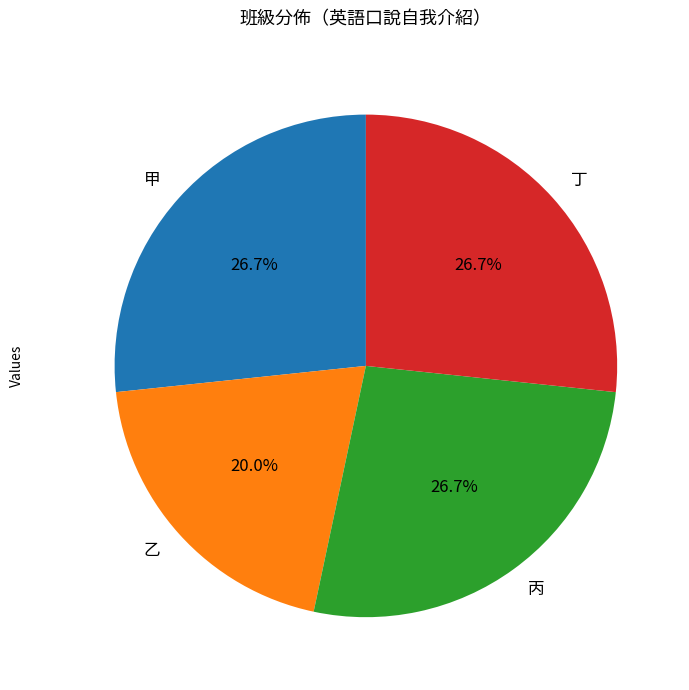

To the nearest percent, what is the combined percentage of 丁 and 乙?

47%